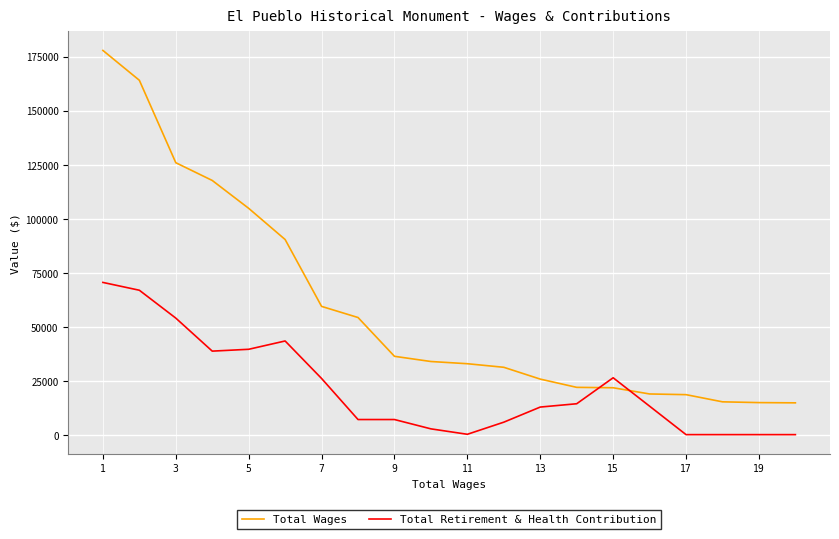

Which series has the largest total across all categories?

Total Wages